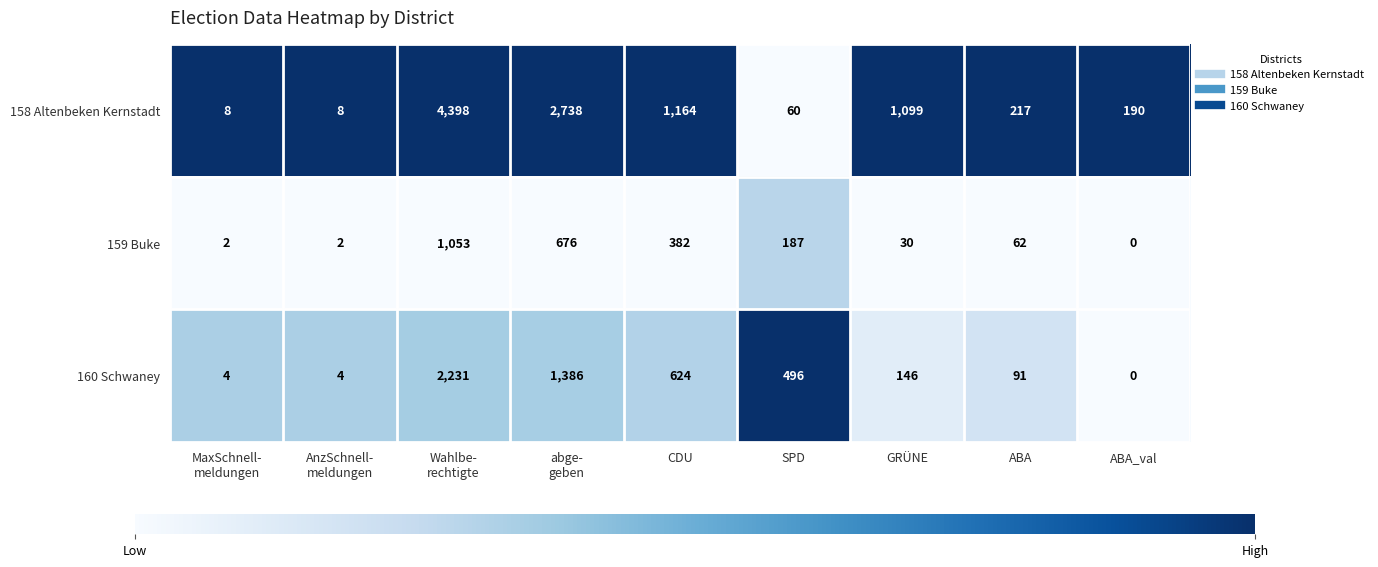

True or false: 160 Schwaney has a value of 144 at ABA.

False